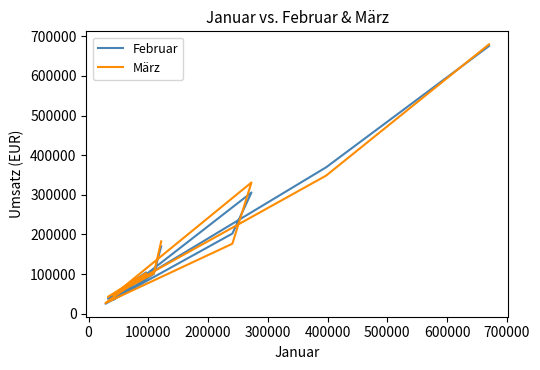

The März series shows 46513 at 0. True or false?

False